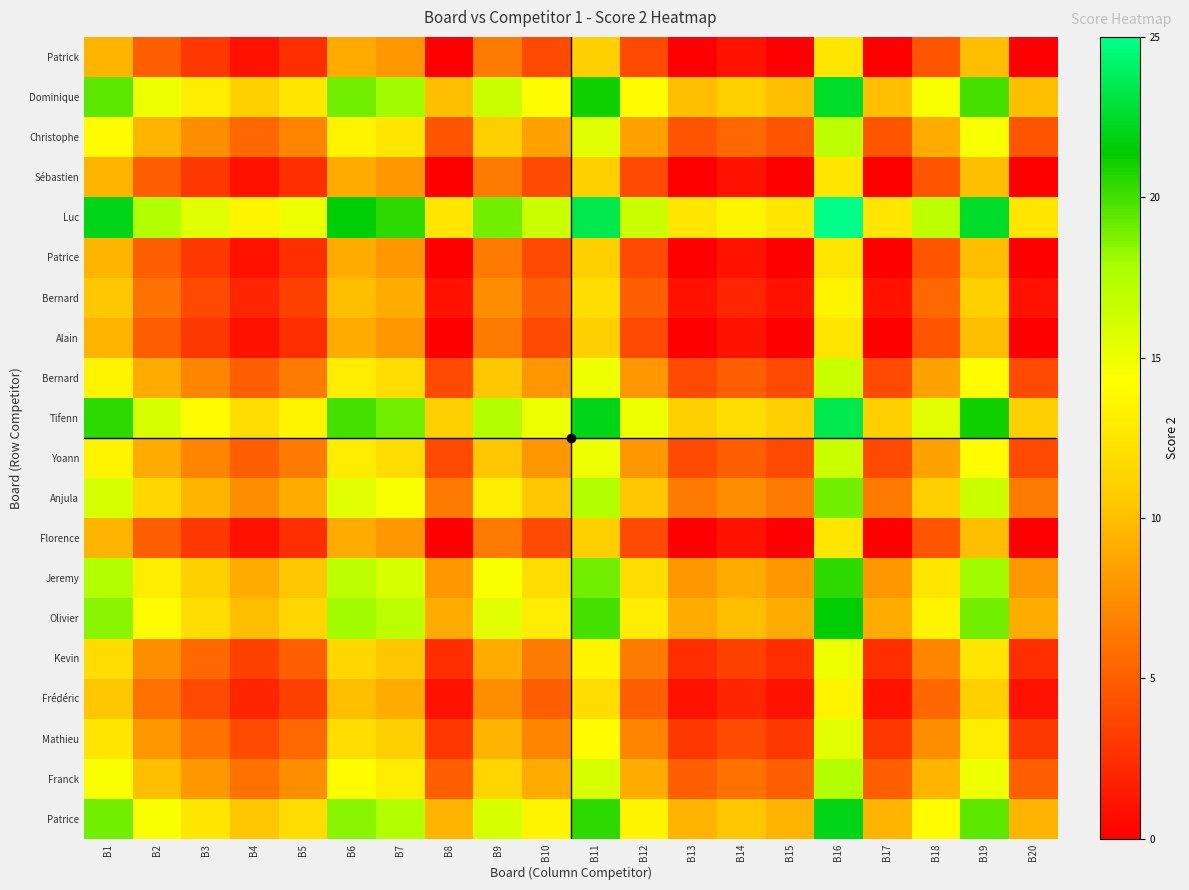

What is the greatest value displayed?

25.0